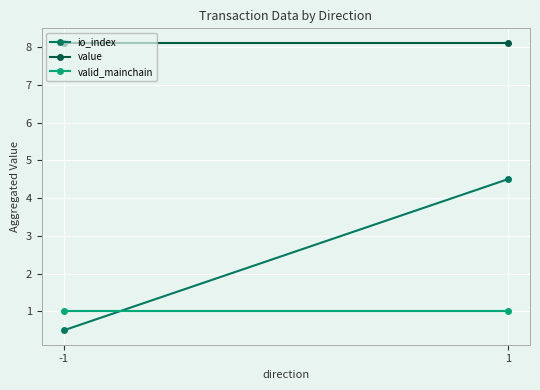

Where is value nearest to the value 8?

-1